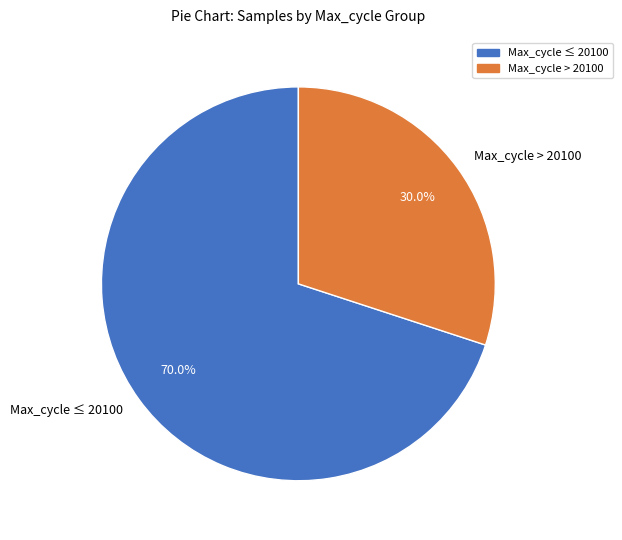

Is there a majority slice in this chart?

Yes